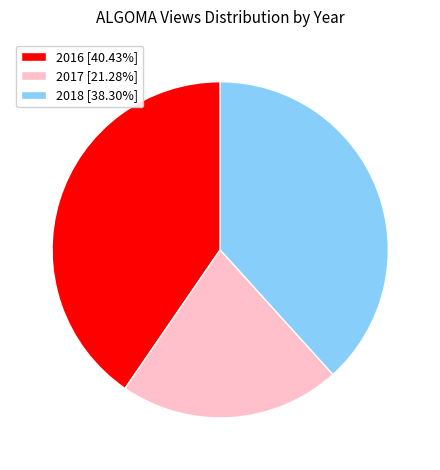

Does 2018 [38.30%] account for over 50% of the chart?

No